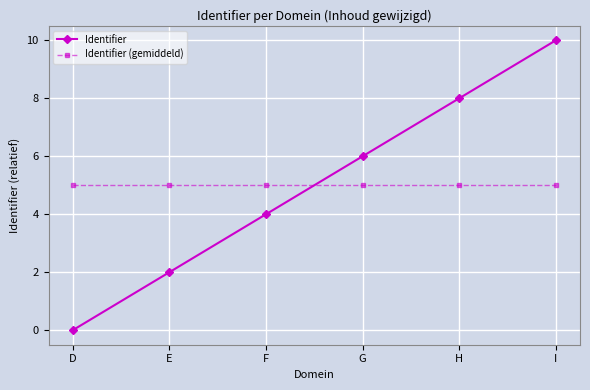

What is the greatest value displayed?

10